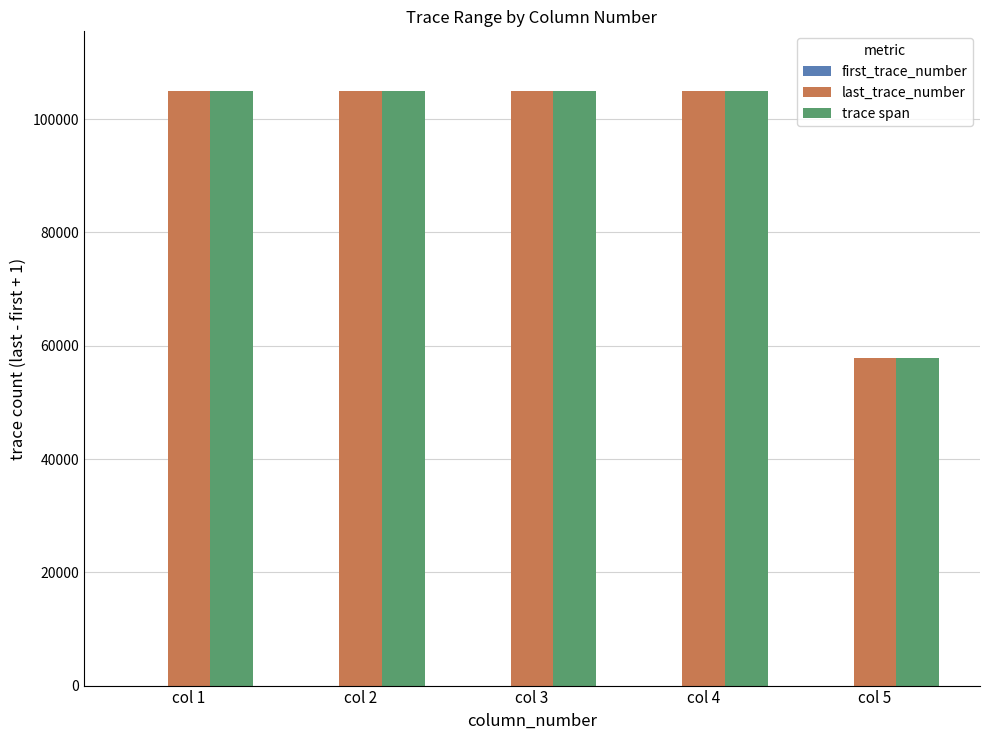

The value of last_trace_number at col 2 is 179123. True or false?

False